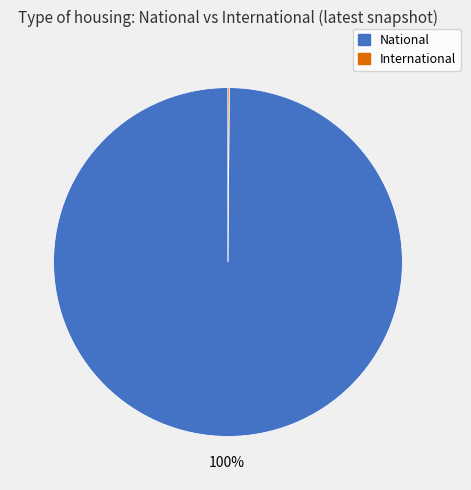

Which category has the biggest portion of the pie?

National